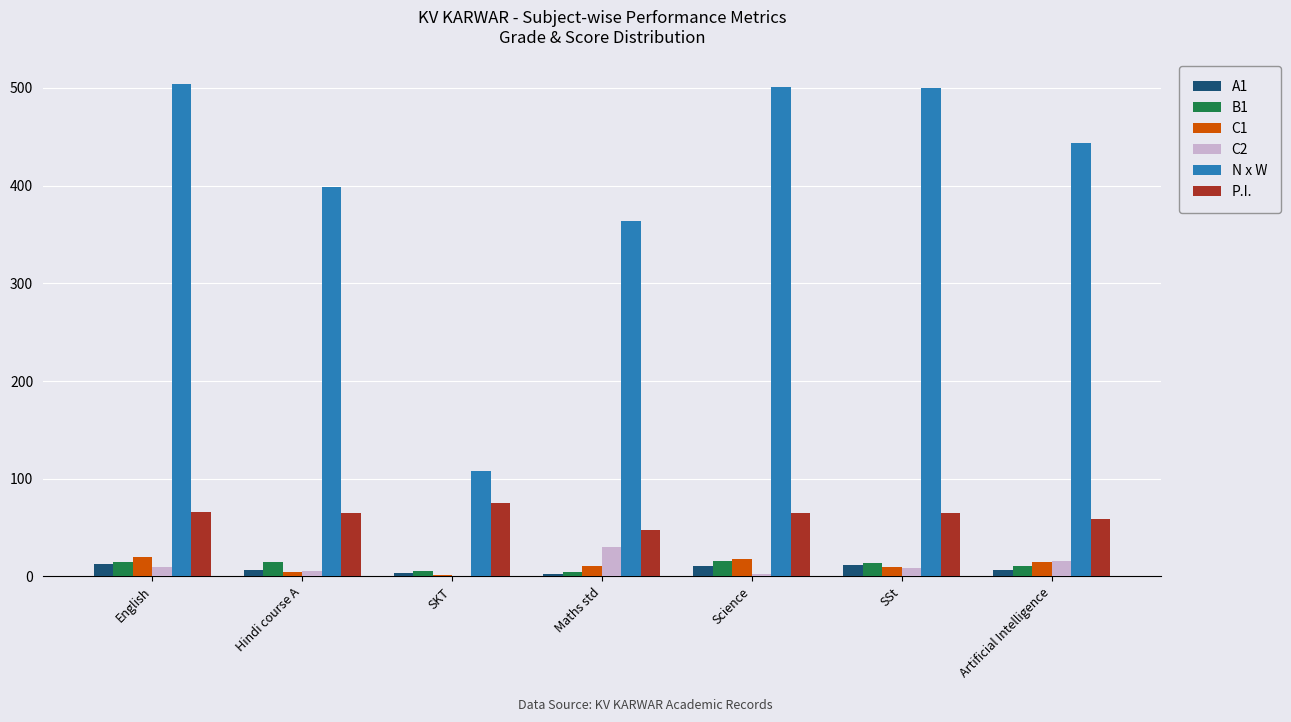

Is the value of N x W at Science greater than the value of C1 at SSt?

Yes